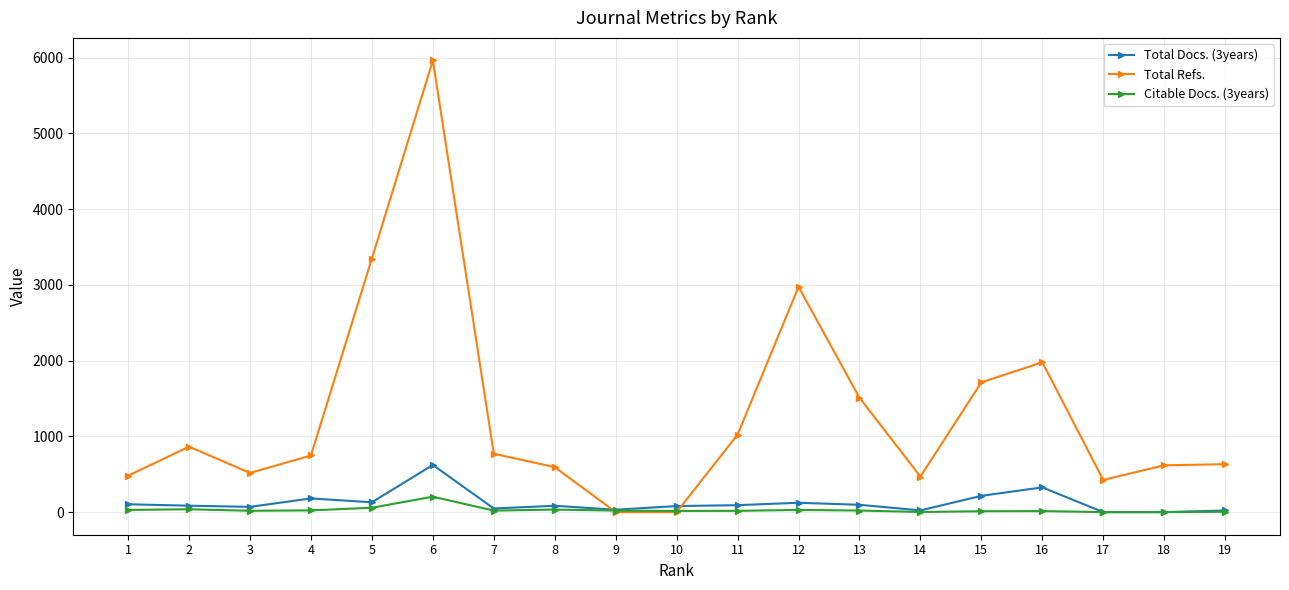

Where do Citable Docs. (3years) and Total Refs. first cross each other?

8 and 9